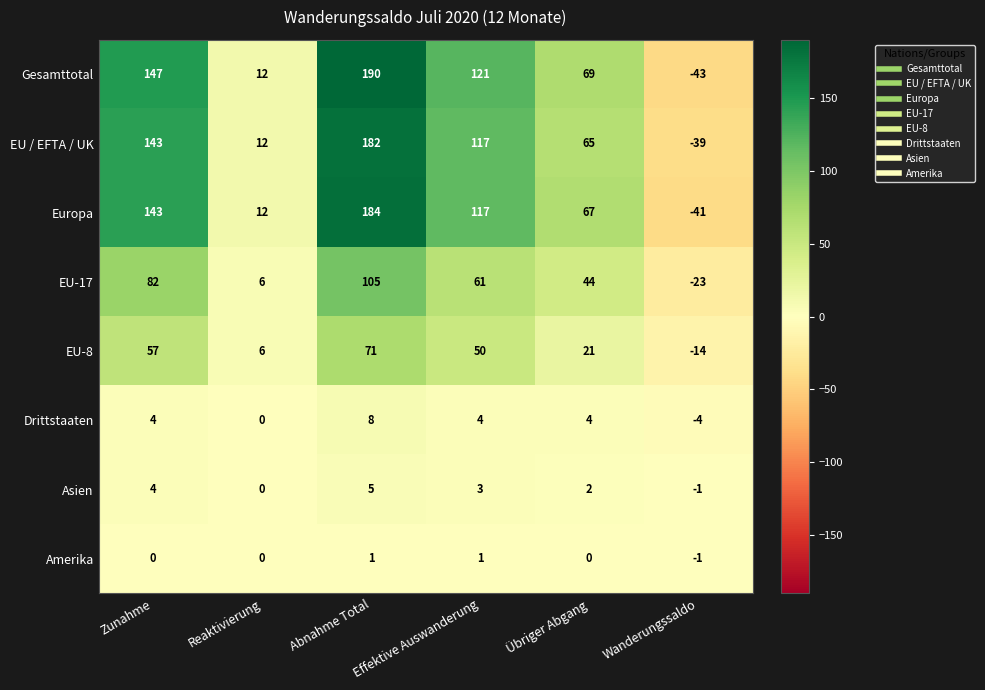

Which series has the largest range (max minus min)?

Gesamttotal